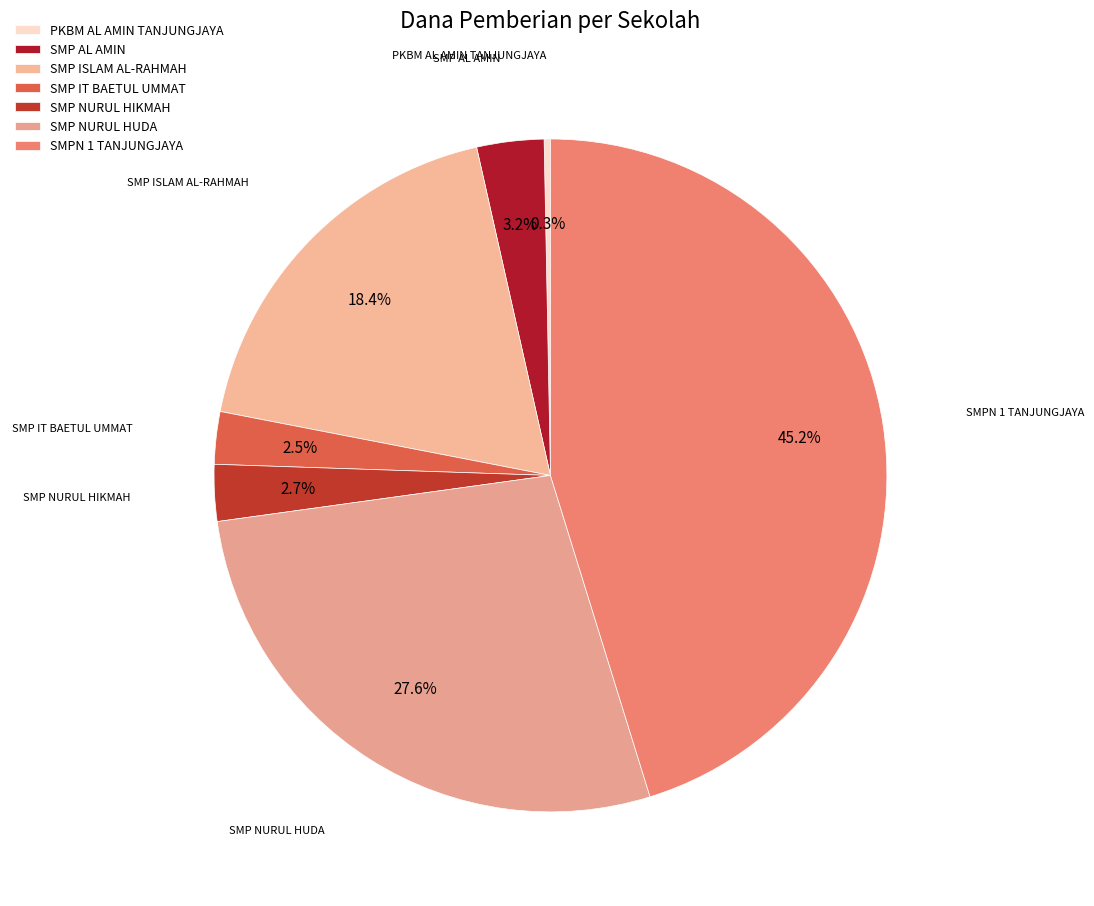

How many slices are in this pie chart?

7